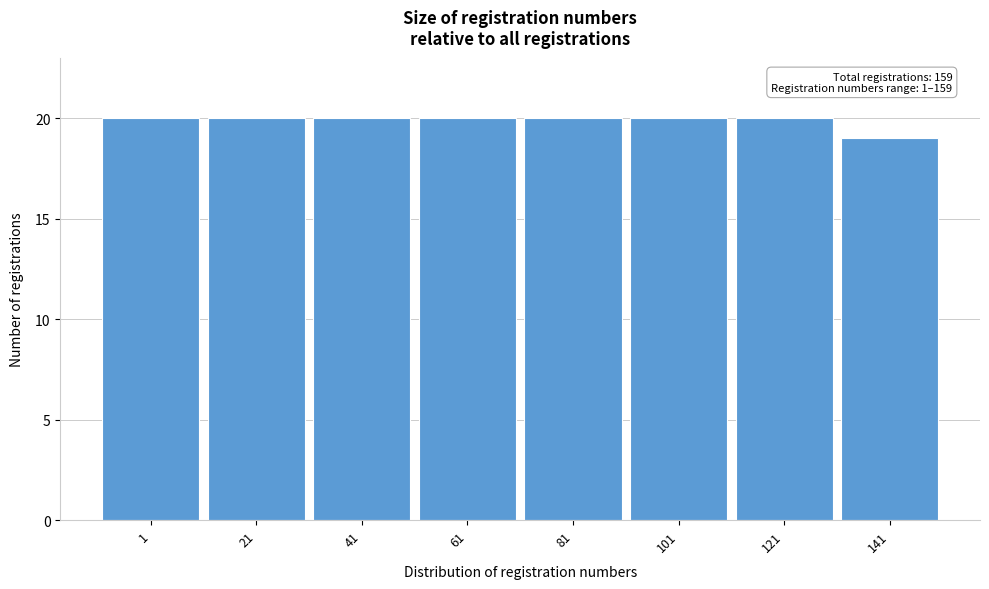

Reading right to left, list all the values displayed in this chart.

19	20	20	20	20	20	20	20